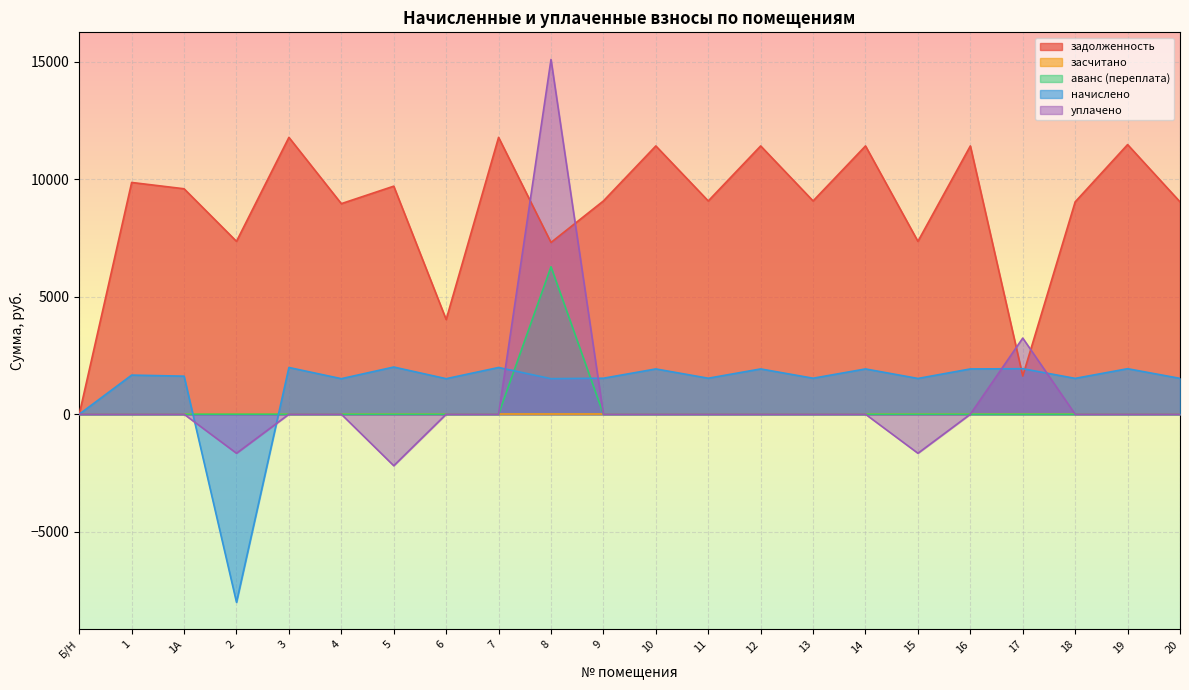

Is the value of задолженность at 18 greater than the value of начислено at 19?

Yes